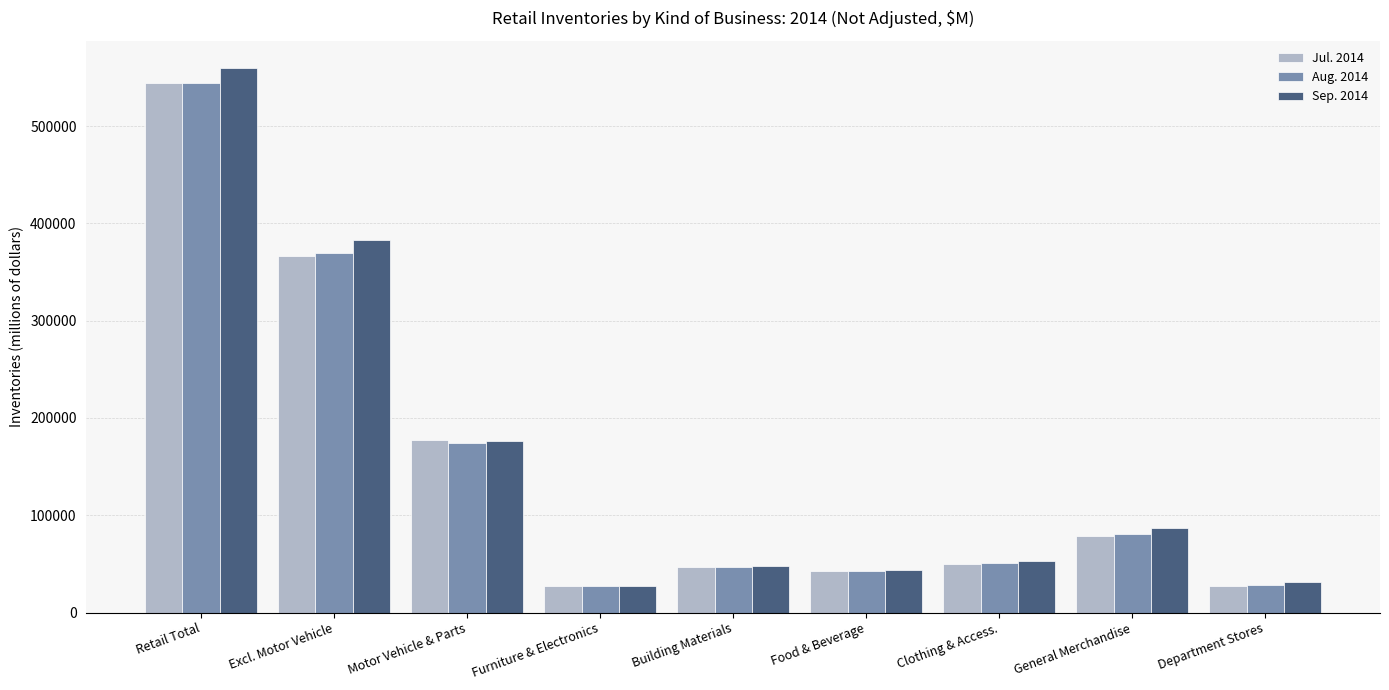

What is the maximum value for Sep. 2014?

559845